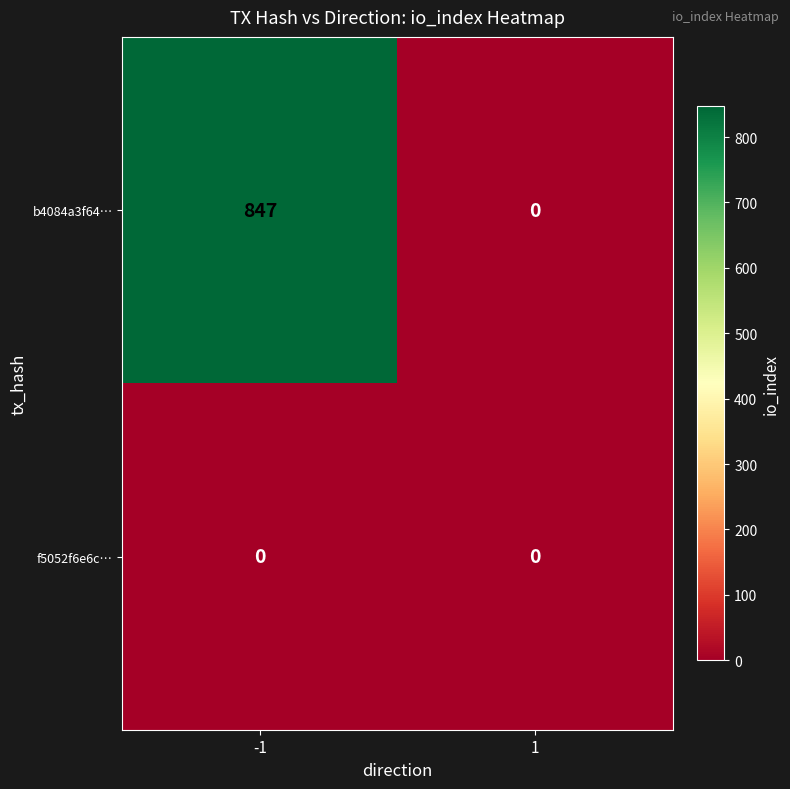

Rank the series at -1 from highest to lowest value.

b4084a3f64…, f5052f6e6c…